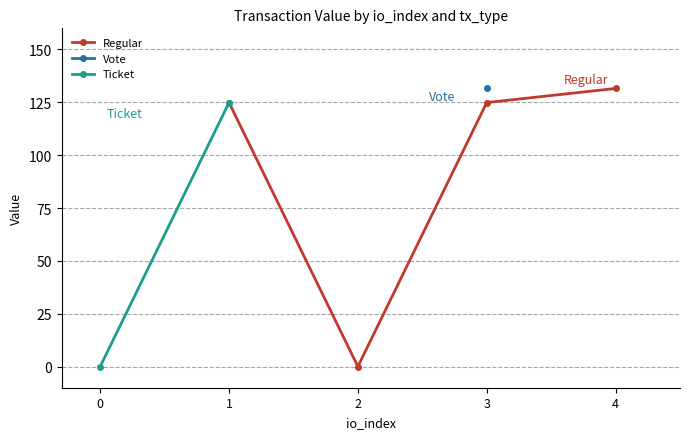

What are all the series names shown in the legend?

Regular, Vote, Ticket